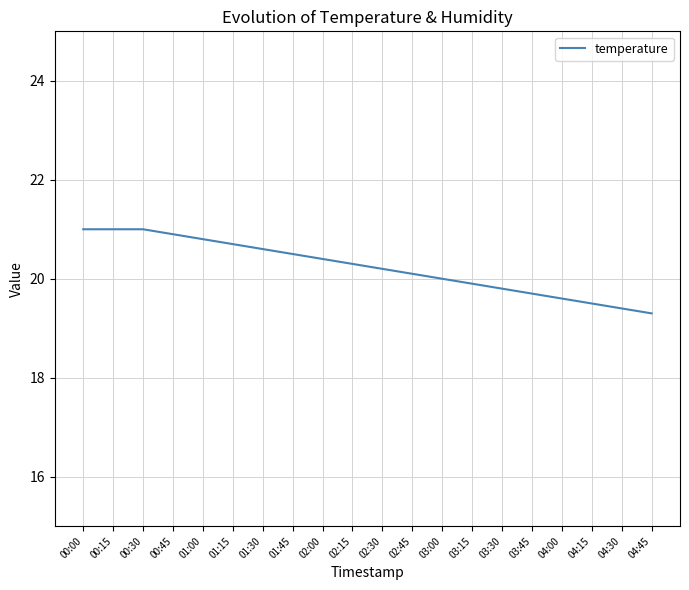

What is the smallest value displayed?

19.3